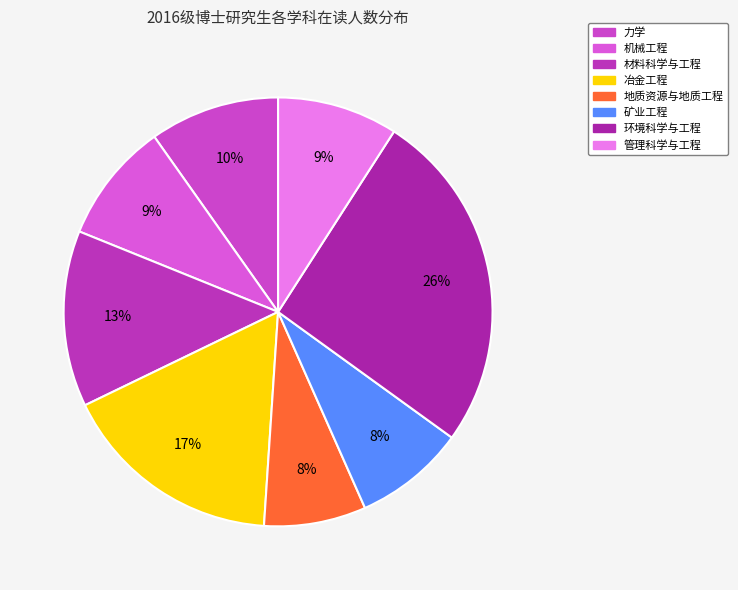

Combined, do 力学 and 冶金工程 account for over 50%?

No